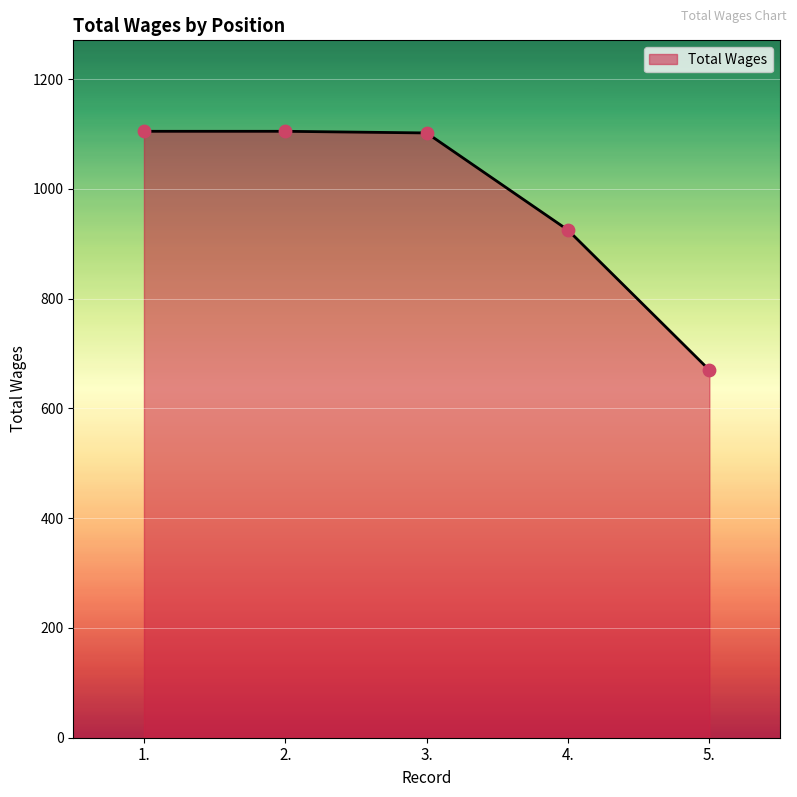

What is the ratio of the value at 2. to the value at 3.?

1.0